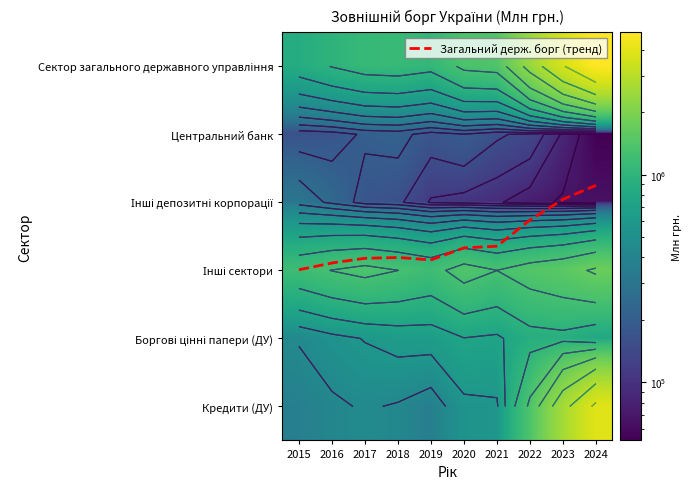

Which has a higher value, 2020 or 2016?

2020